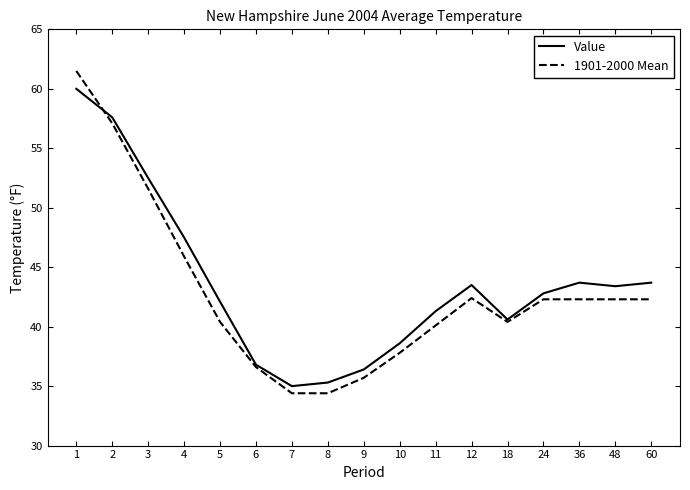

What is the difference between the maximum and minimum values in the 1901-2000 Mean series?

27.1